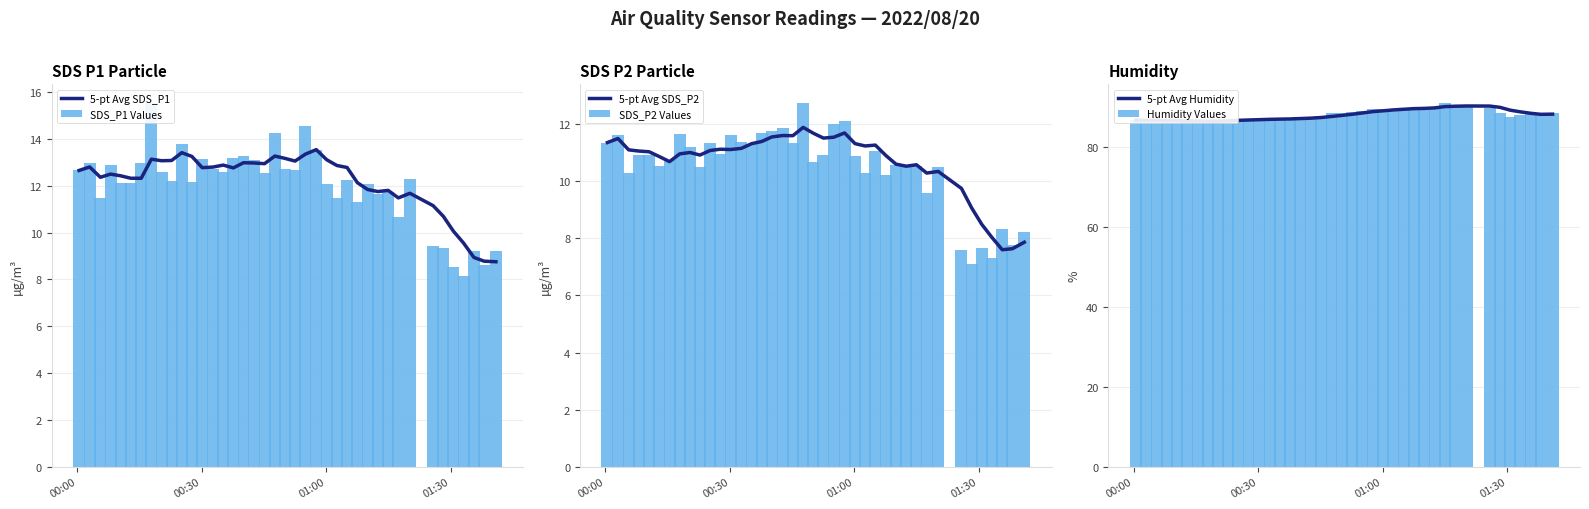

What is the maximum value for SDS_P2 Values?

12.8